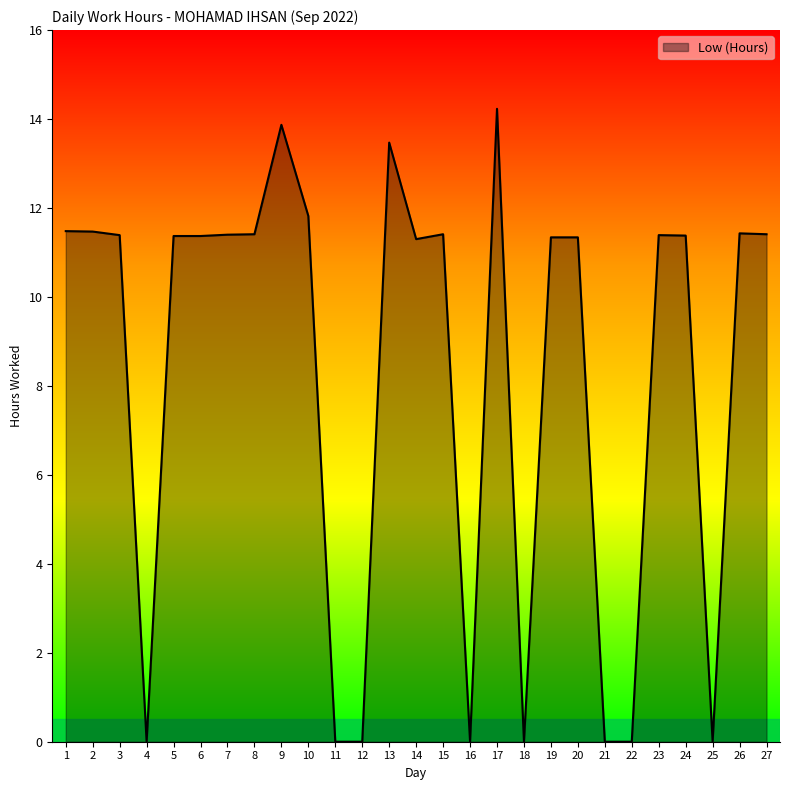

What is the difference between the values at 8 and 4?

11.4